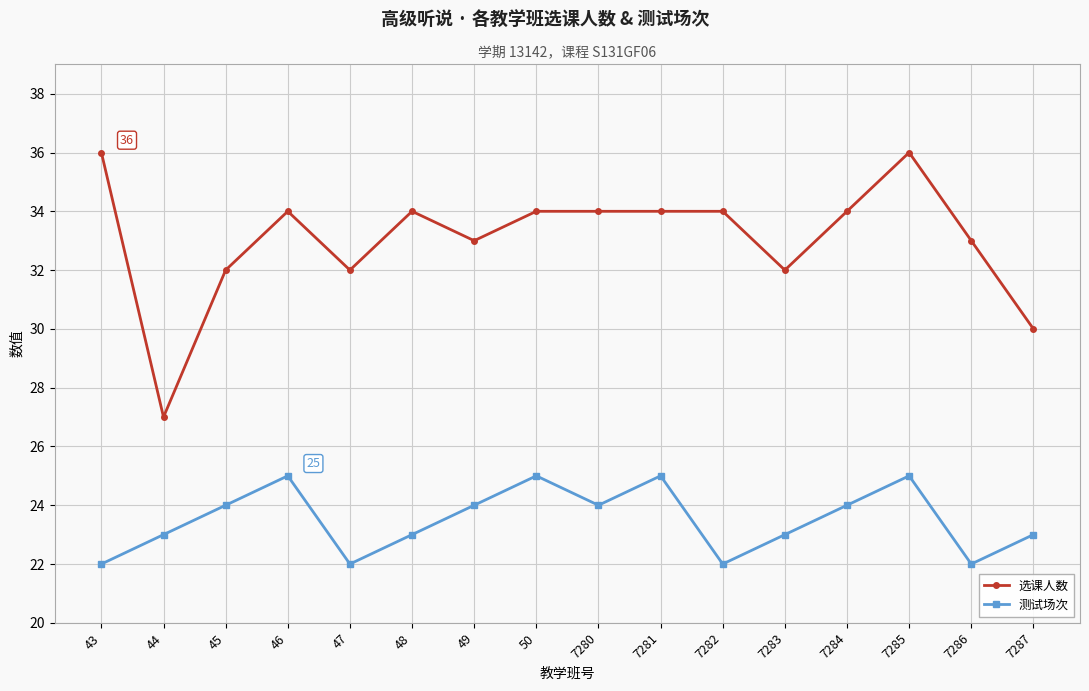

True or false: 测试场次 has a value of 16 at 46.

False